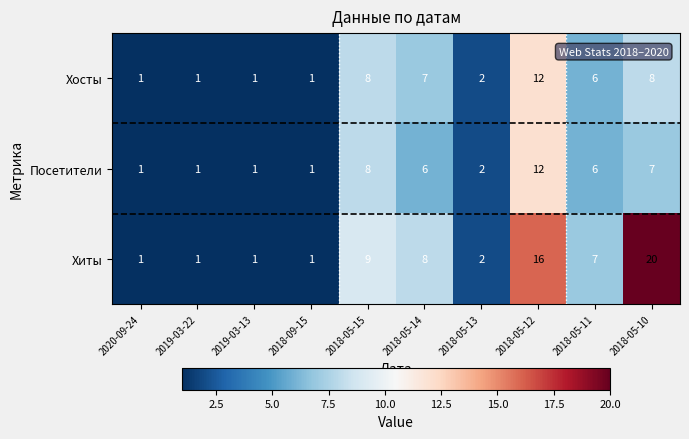

The value of Хосты at 2018-05-10 is 3. True or false?

False